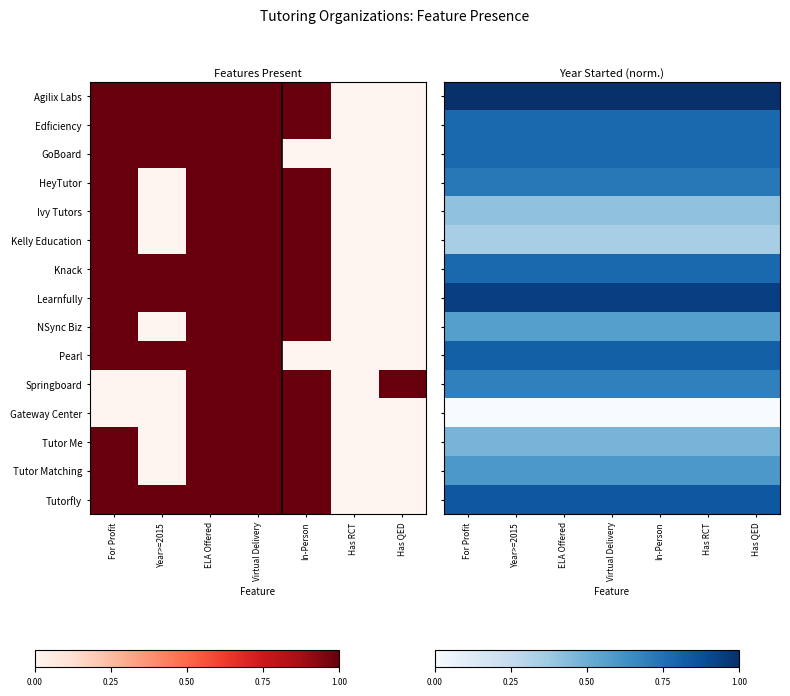

List the labels in order of Edficiency value, smallest first.

For Profit, Year>=2015, ELA Offered, Virtual Delivery, In-Person, Has RCT, Has QED